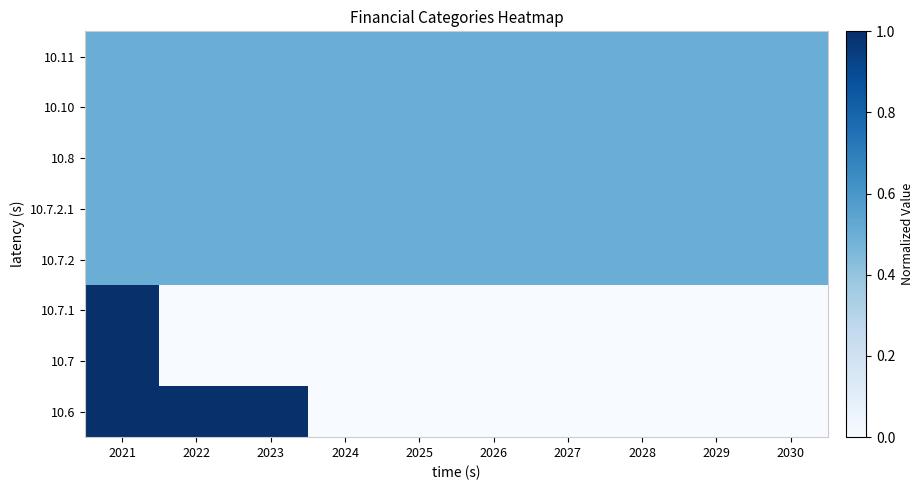

What is the spread (max minus min) of values at 2024?

0.5